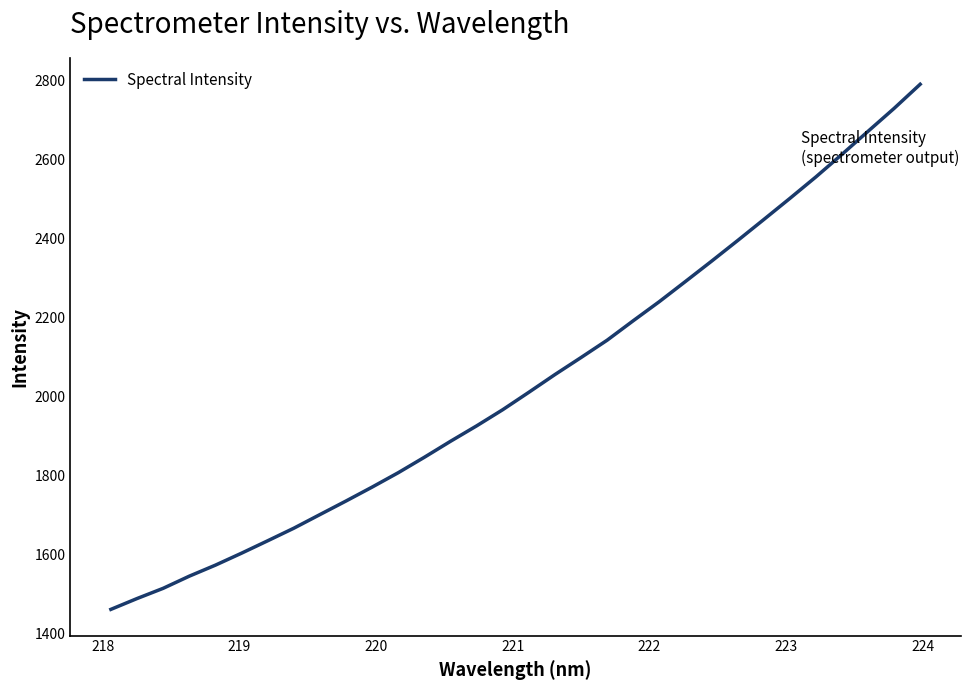

What is the difference between the maximum and minimum values?

1330.5